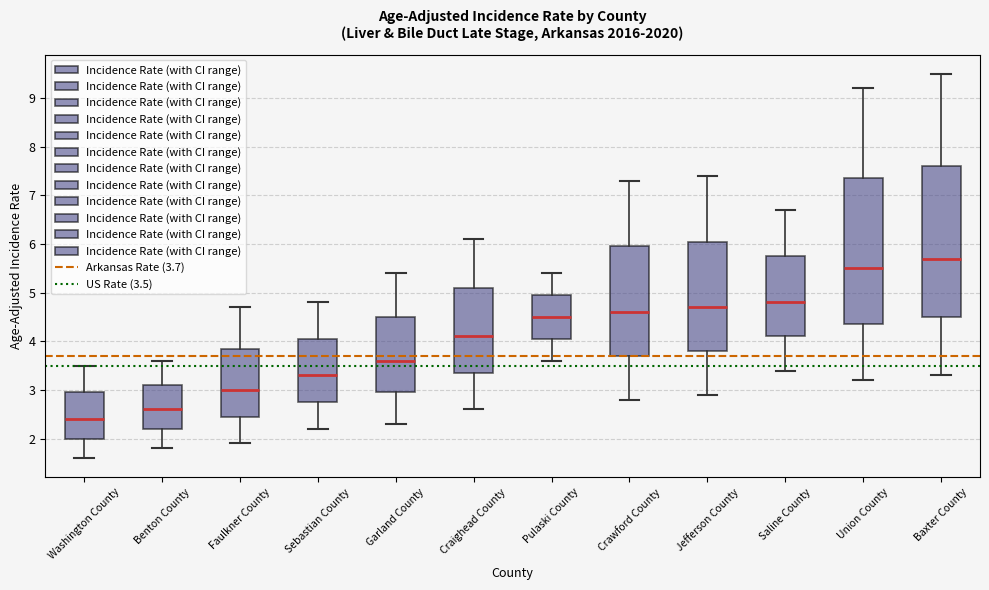

Reading left to right, read every box against the y-axis: the position of its median line, the range the box covers, and the ends of its whiskers. The values are not printed on the chart, so give them approximately, as read against the axis.

Washington County: median 2.4, box 2.0 to 3.0, whiskers 1.6 to 3.5
Benton County: median 2.6, box 2.2 to 3.1, whiskers 1.8 to 3.6
Faulkner County: median 3.0, box 2.5 to 3.9, whiskers 1.9 to 4.7
Sebastian County: median 3.3, box 2.8 to 4.1, whiskers 2.2 to 4.8
Garland County: median 3.6, box 3.0 to 4.5, whiskers 2.3 to 5.4
Craighead County: median 4.1, box 3.4 to 5.1, whiskers 2.6 to 6.1
Pulaski County: median 4.5, box 4.1 to 5.0, whiskers 3.6 to 5.4
Crawford County: median 4.6, box 3.7 to 6.0, whiskers 2.8 to 7.3
Jefferson County: median 4.7, box 3.8 to 6.1, whiskers 2.9 to 7.4
Saline County: median 4.8, box 4.1 to 5.8, whiskers 3.4 to 6.7
Union County: median 5.5, box 4.4 to 7.4, whiskers 3.2 to 9.2
Baxter County: median 5.7, box 4.5 to 7.6, whiskers 3.3 to 9.5